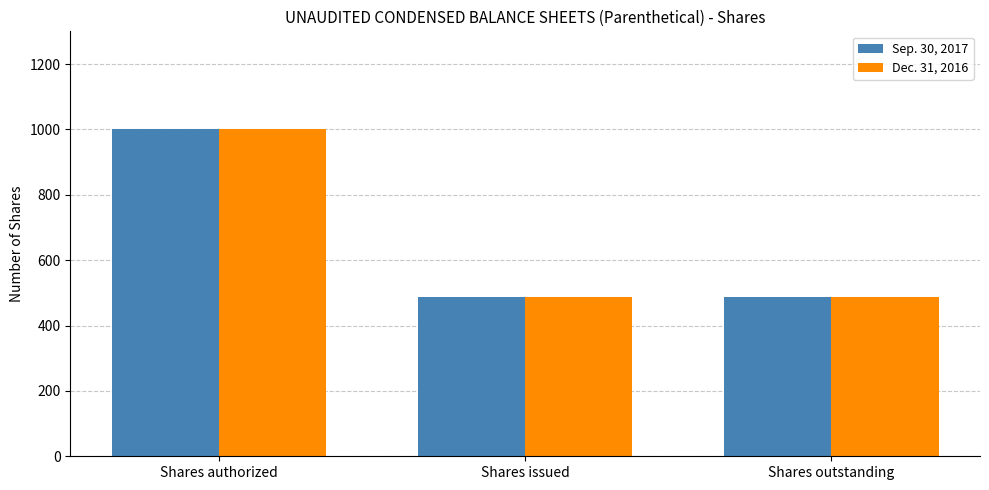

Reading right to left, what are all the values shown in this chart?

Sep. 30, 2017: Shares outstanding=486.5	Shares issued=486.5	Shares authorized=1000.0
Dec. 31, 2016: Shares outstanding=486.5	Shares issued=486.5	Shares authorized=1000.0